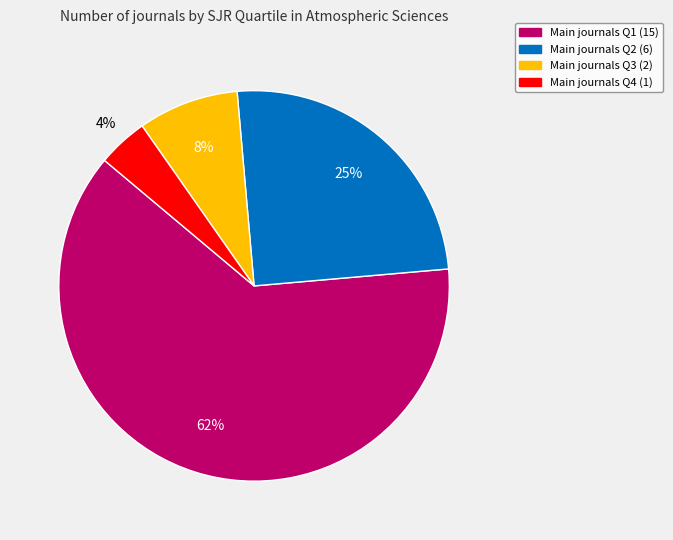

Is there a majority slice in this chart?

Yes